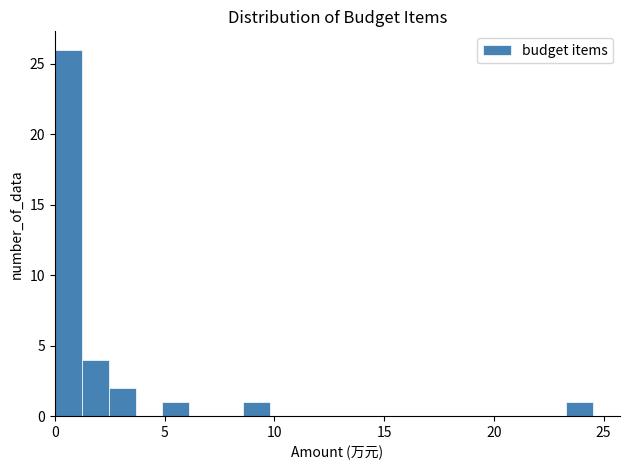

Read against the x-axis, roughly where is the centre of the tallest bar?

0.5